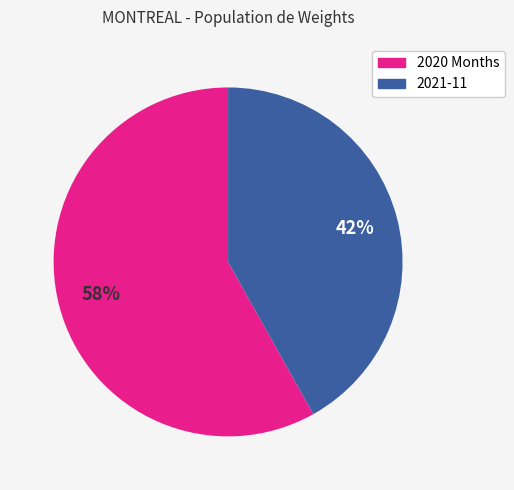

How many segments does this pie chart have?

2